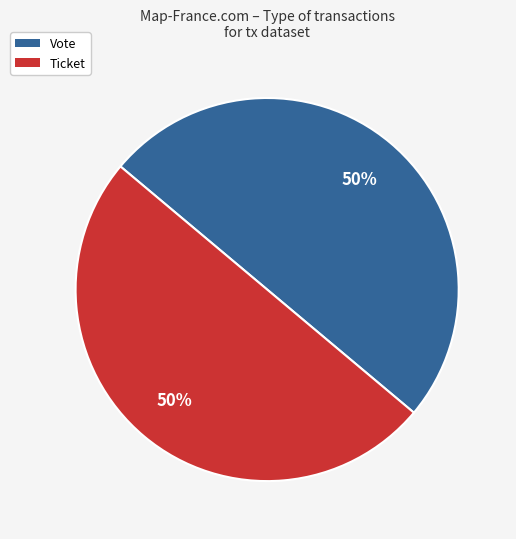

To the nearest percent, what portion does Vote represent?

50%